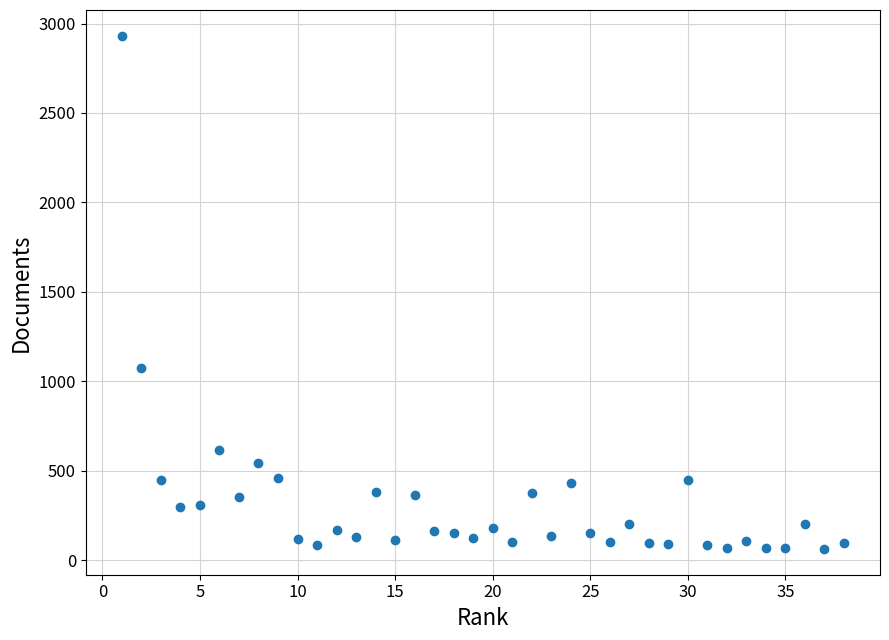

What Y value in the scatter plot is closest to 1497?

1073